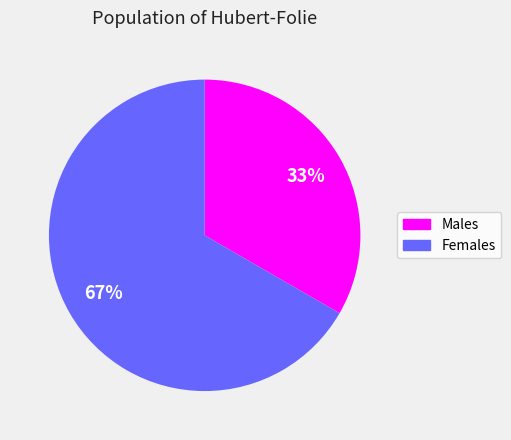

To the nearest percent, what is the average slice percentage?

50%